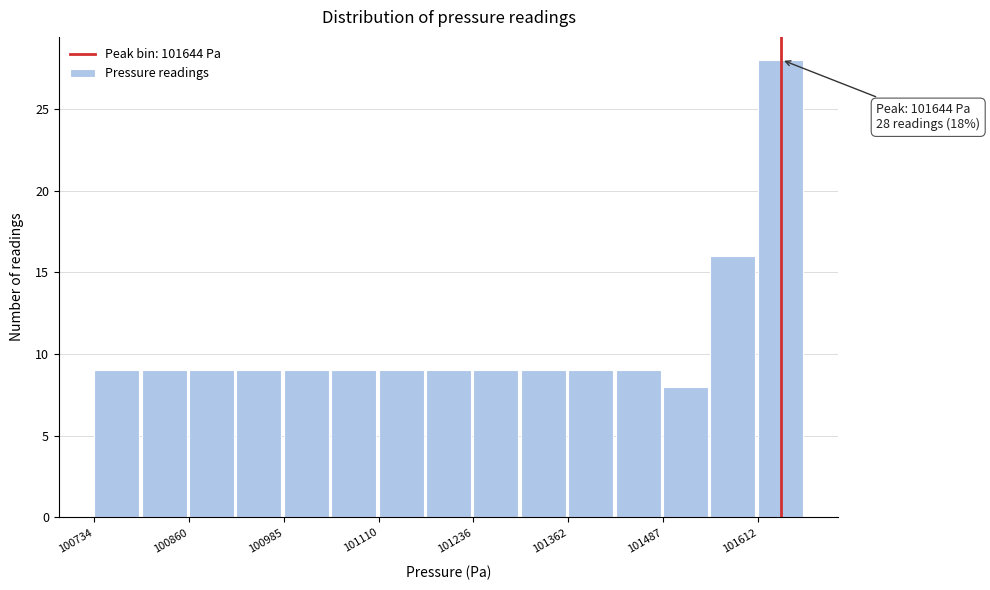

Around what value on the x-axis is the tallest bar? Give the approximate position of its centre, as read against the axis.

101640